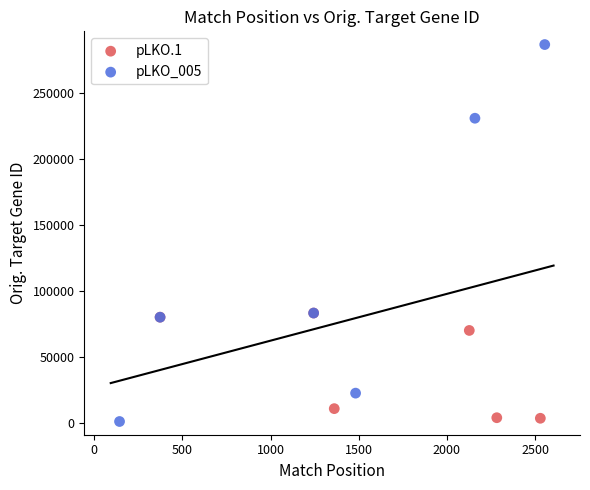

Which series reaches the maximum Y coordinate?

pLKO_005